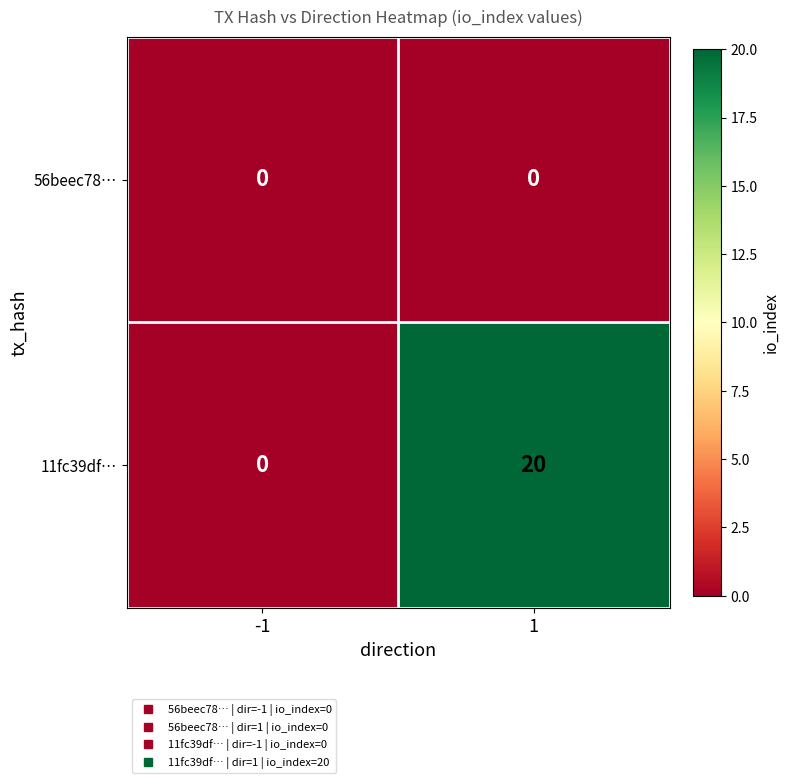

What is the sum of the 11fc39df… values at -1 and 1?

20